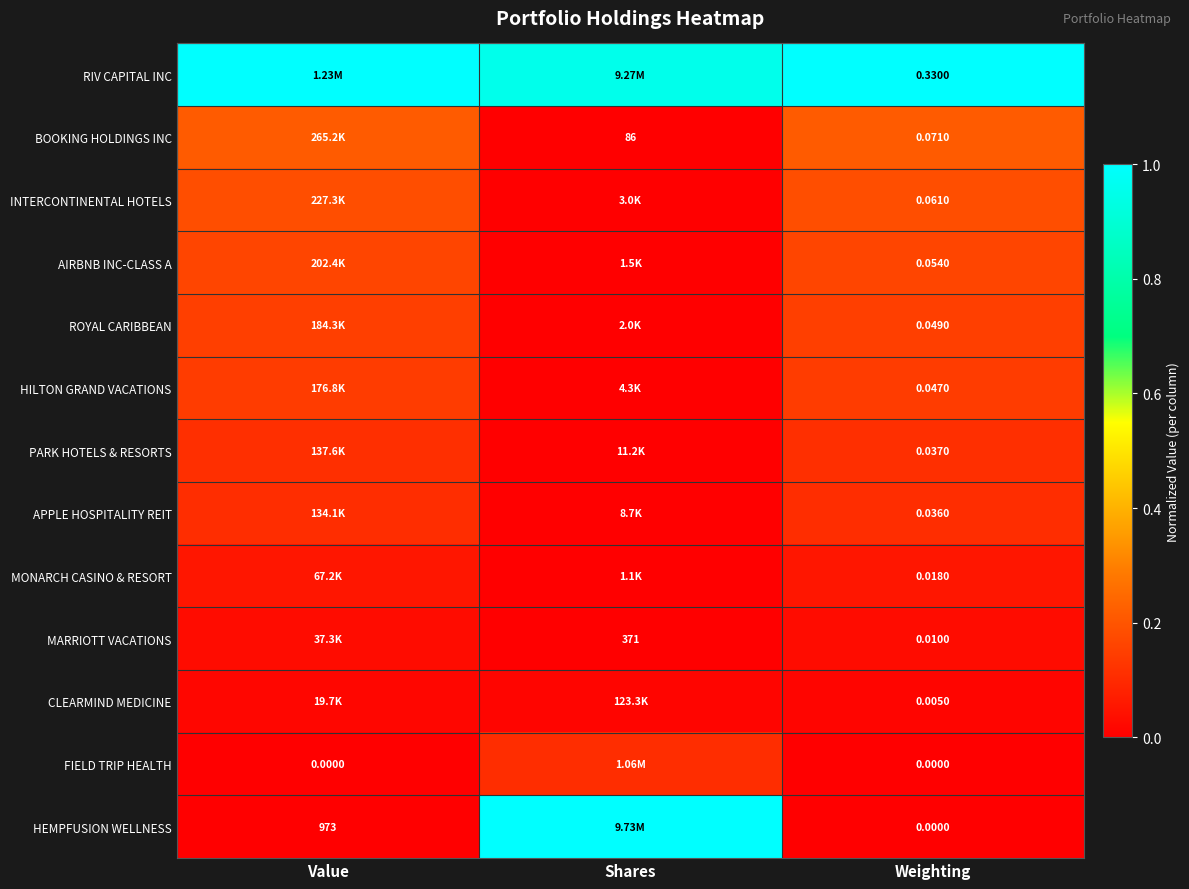

List the labels in order of MARRIOTT VACATIONS value, largest first.

Weighting, Value, Shares